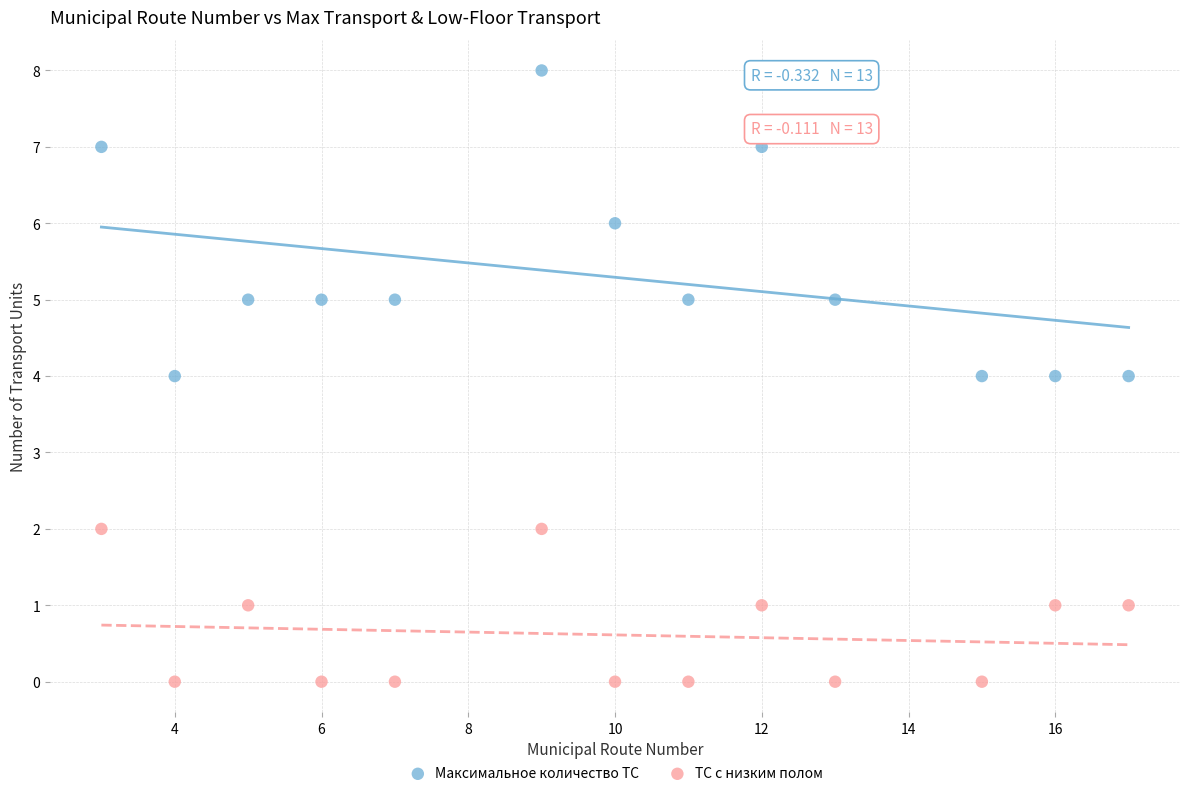

Which series contains the lowest Y value?

ТС с низким полом